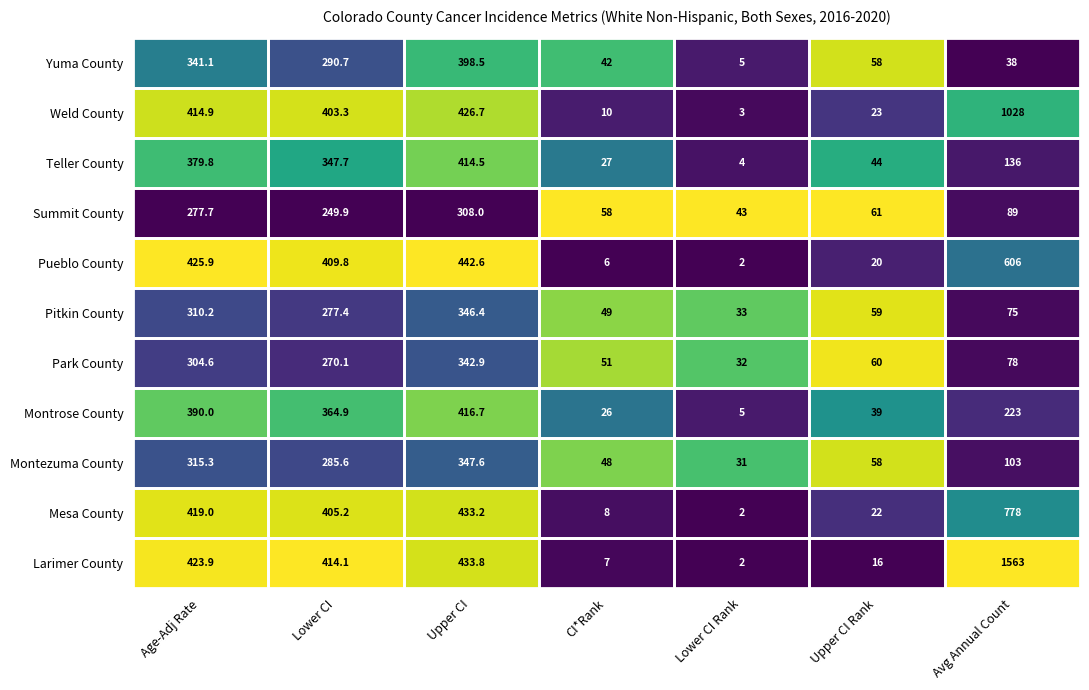

Count the number of data series in this chart.

11